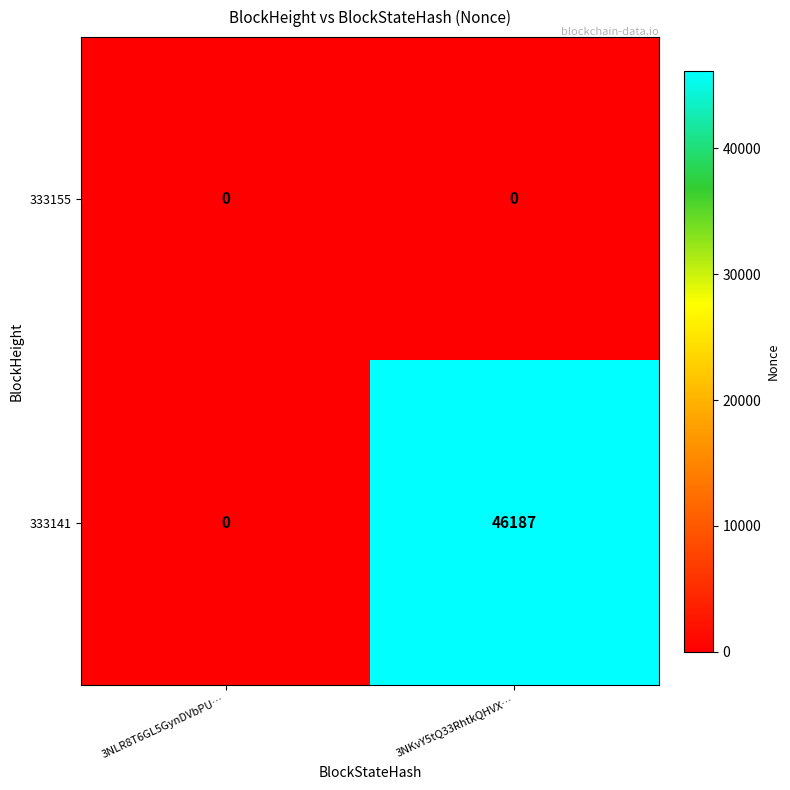

How many data points does each series have?

2